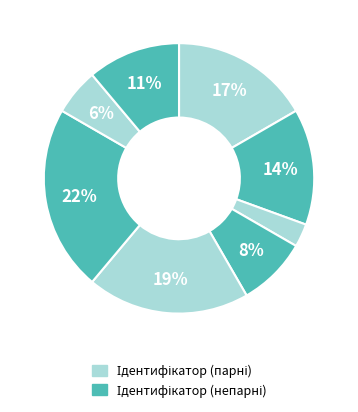

Count the number of slices in the pie.

8